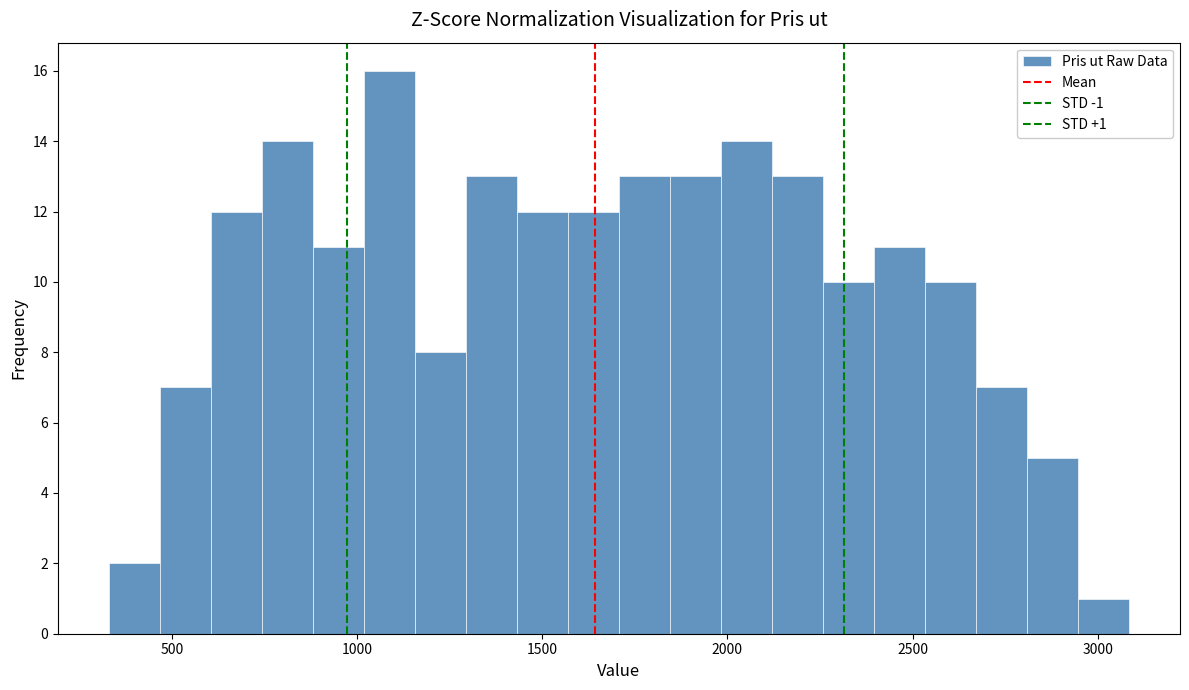

Read against the x-axis, roughly where is the centre of the tallest bar?

1100